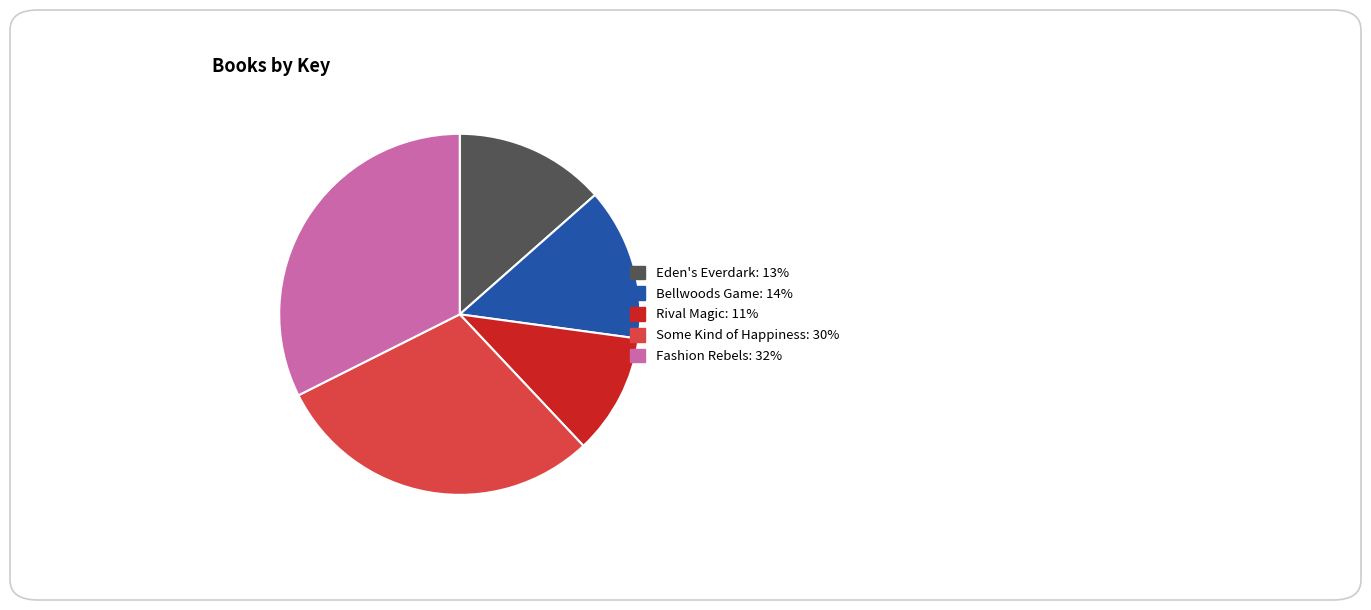

Which slice is the largest?

Fashion Rebels